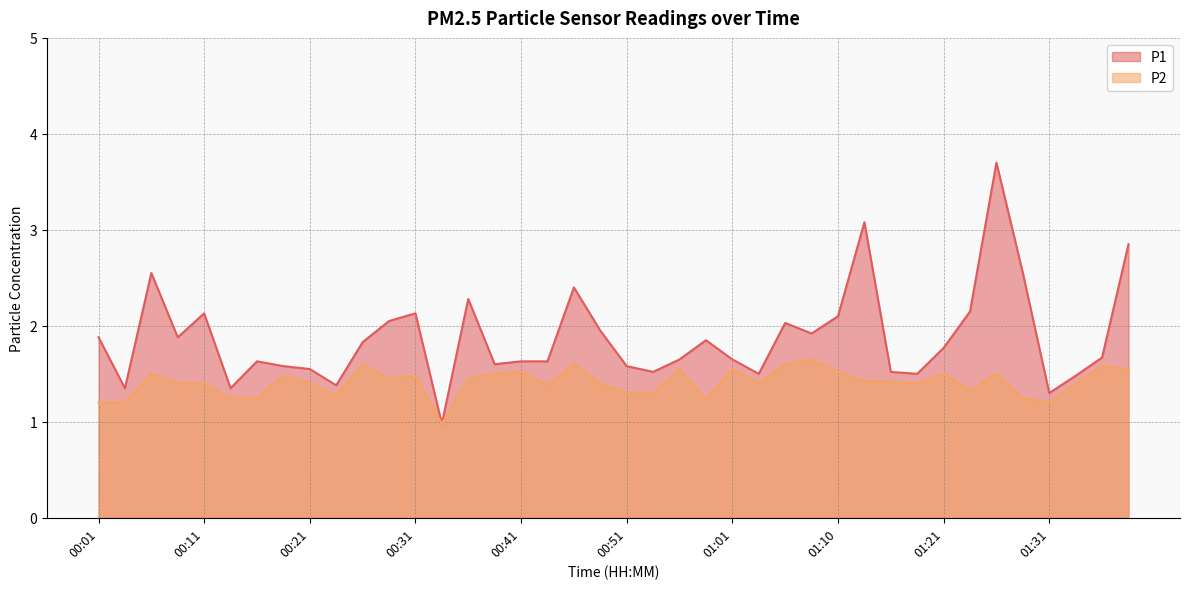

How many data points in P1 are less than 1?

1